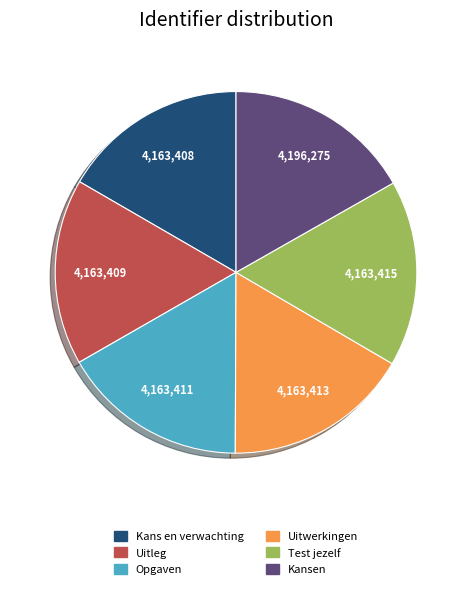

What is the ratio of the value at Uitleg to the value at Kans en verwachting?

1.0